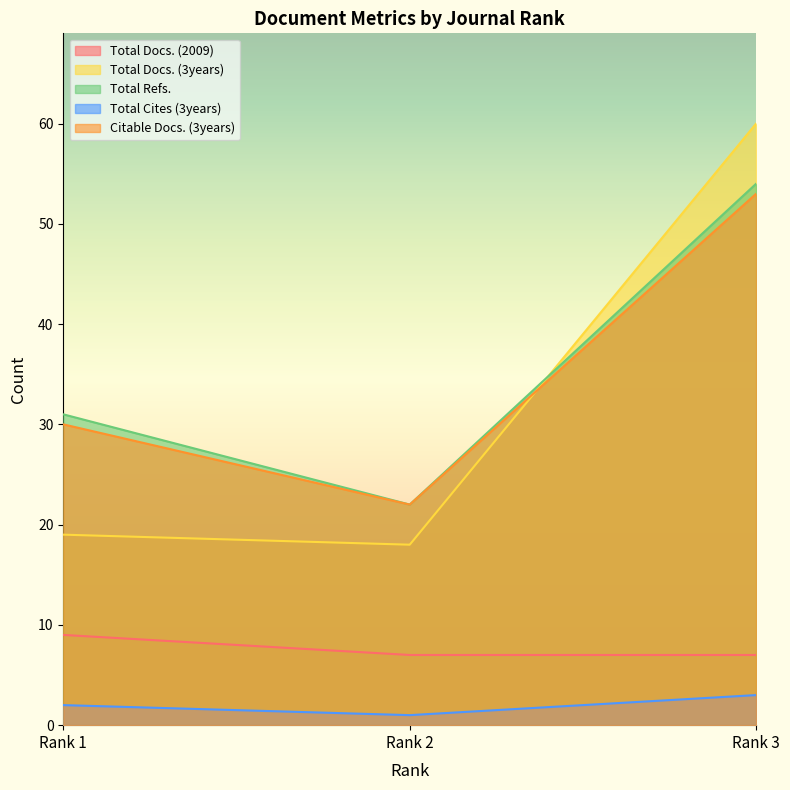

Reading left to right, what are all the values shown in this chart?

Total Docs. (2009): Rank 1=9	Rank 2=7	Rank 3=7
Total Docs. (3years): Rank 1=19	Rank 2=18	Rank 3=60
Total Refs.: Rank 1=31	Rank 2=22	Rank 3=54
Total Cites (3years): Rank 1=2	Rank 2=1	Rank 3=3
Citable Docs. (3years): Rank 1=30	Rank 2=22	Rank 3=53